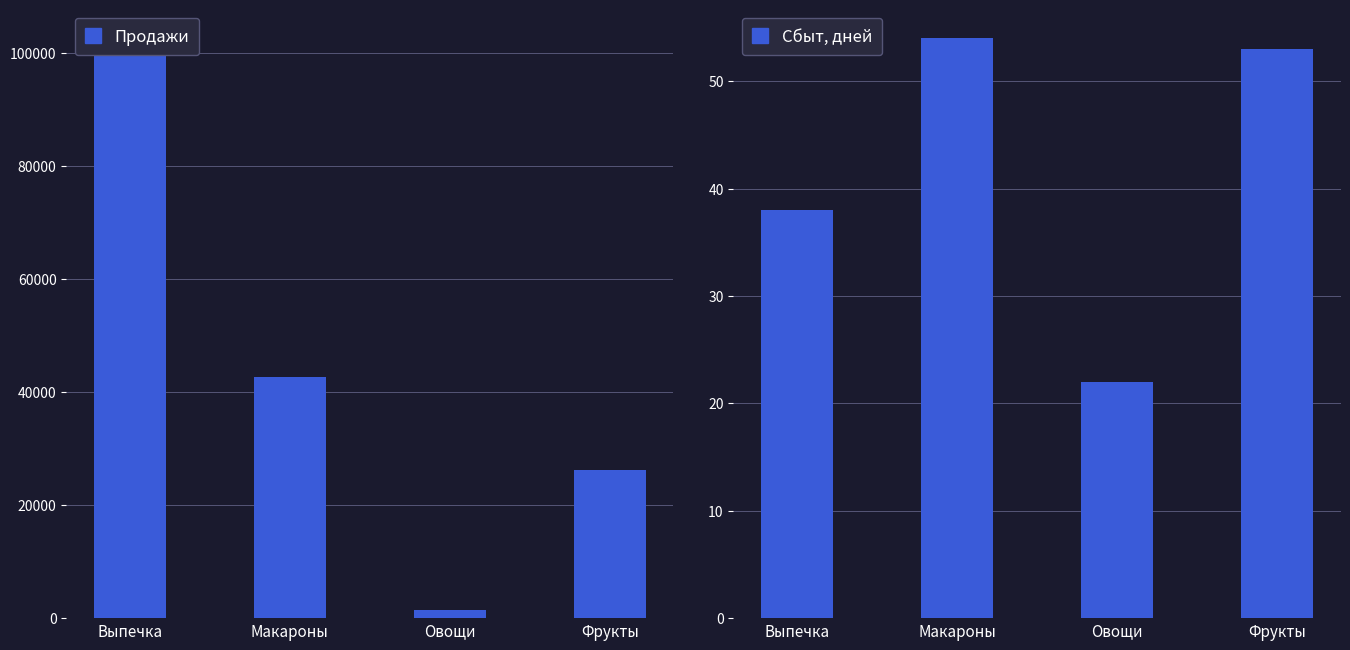

Which series has the largest range (max minus min)?

Продажи